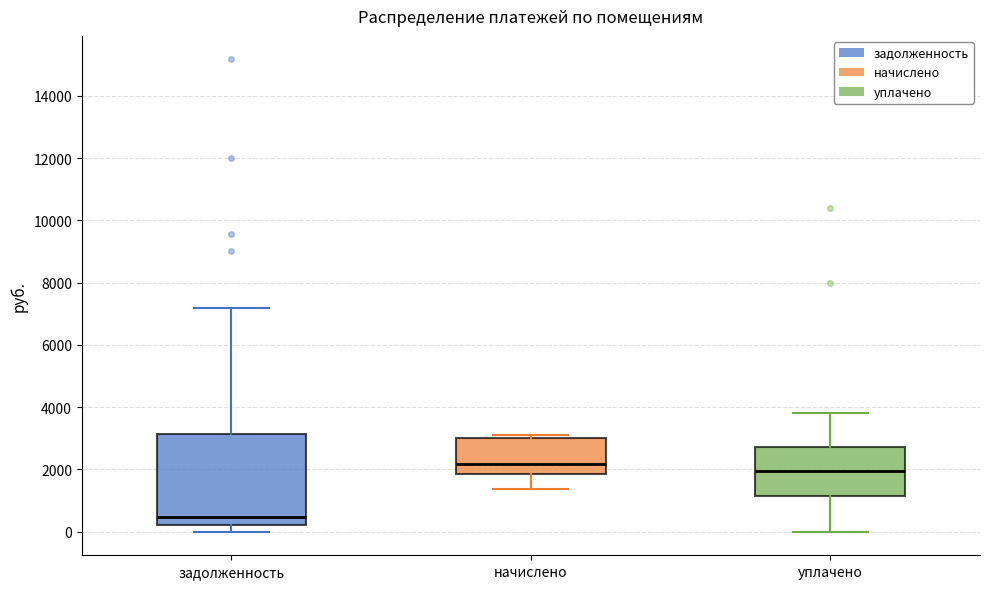

Reading left to right, transcribe this box plot: for each box, give where its median line is, the range the box spans, and where its two whiskers end, as read against the y-axis. The values are not printed on the chart, so give them approximately, as read against the axis.

задолженность: median 400, box 200 to 3200, whiskers 0 to 7200
начислено: median 2200, box 1800 to 3000, whiskers 1400 to 3200
уплачено: median 2000, box 1200 to 2800, whiskers 0 to 3800